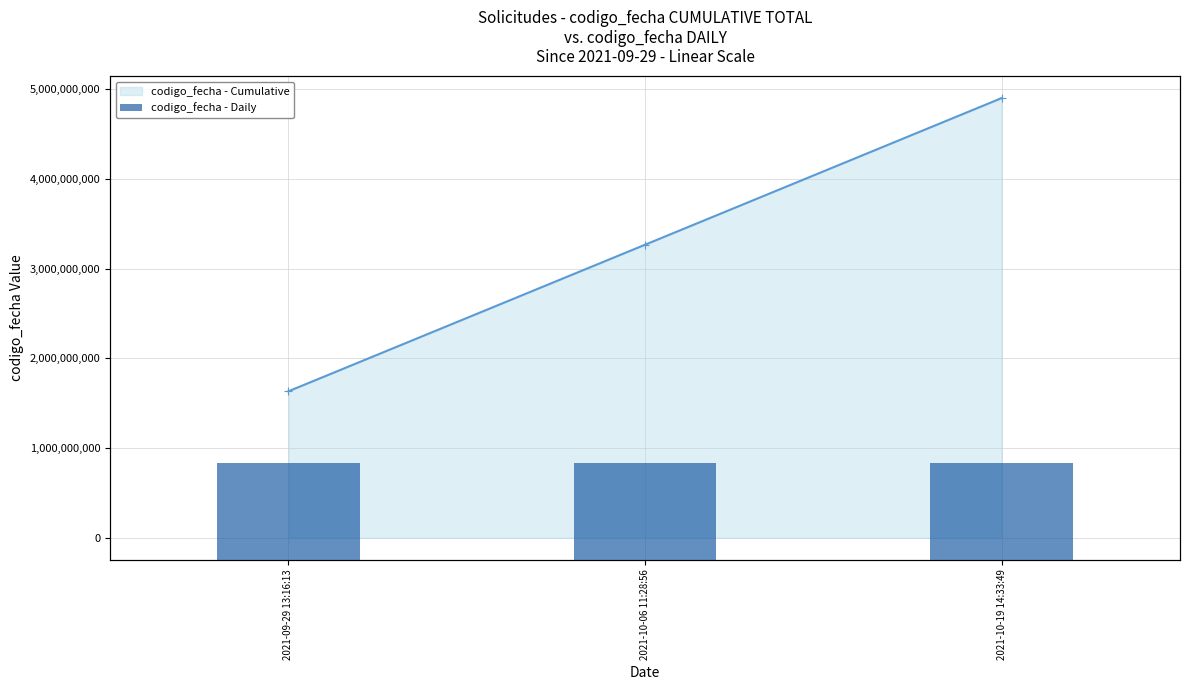

Which series has the largest total across all categories?

codigo_fecha - Cumulative